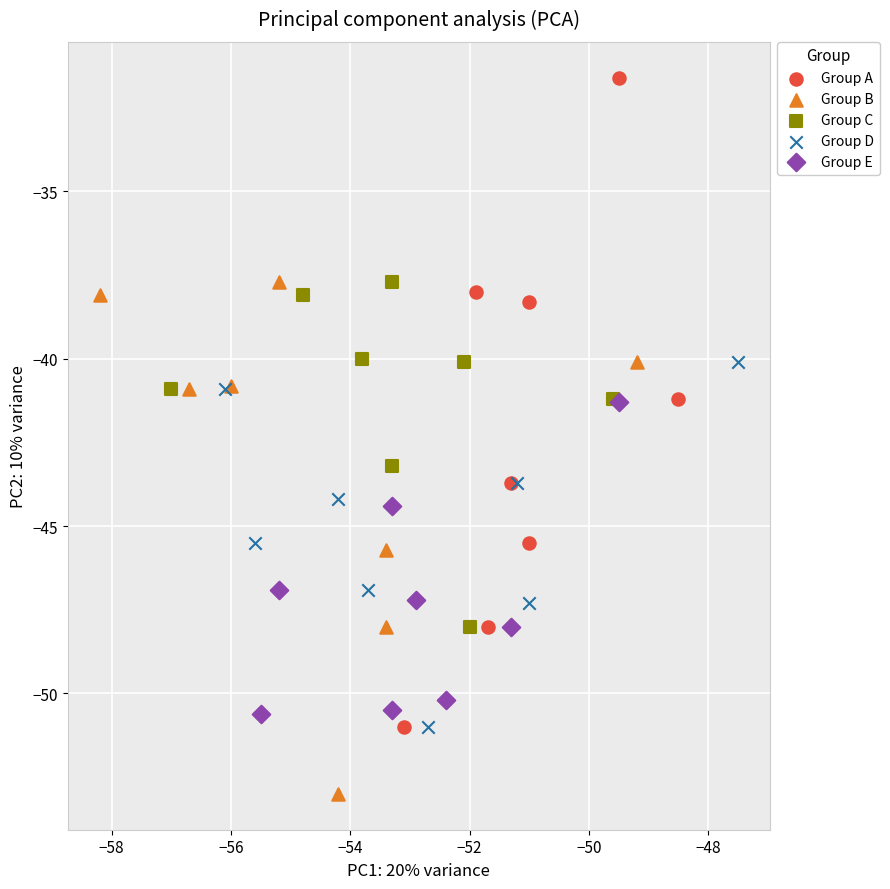

Which series reaches the maximum Y coordinate?

Group A